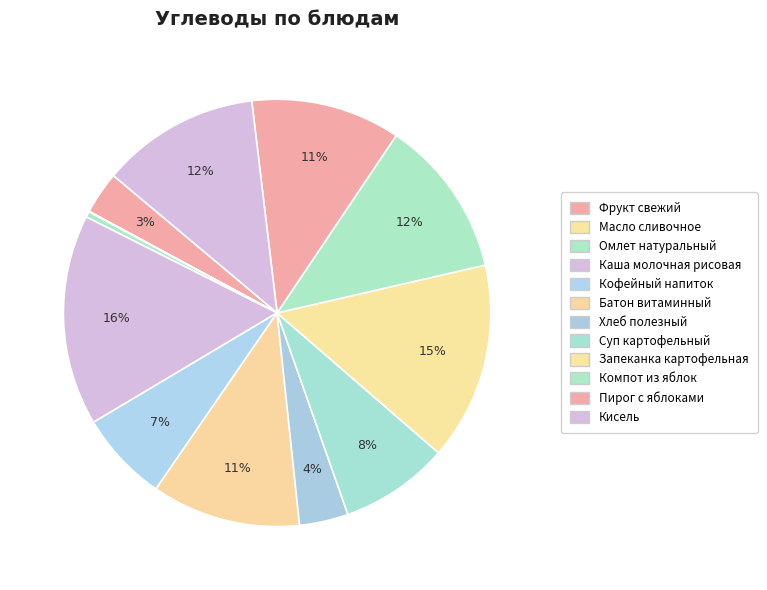

To the nearest percent, what portion does Суп картофельный represent?

8%